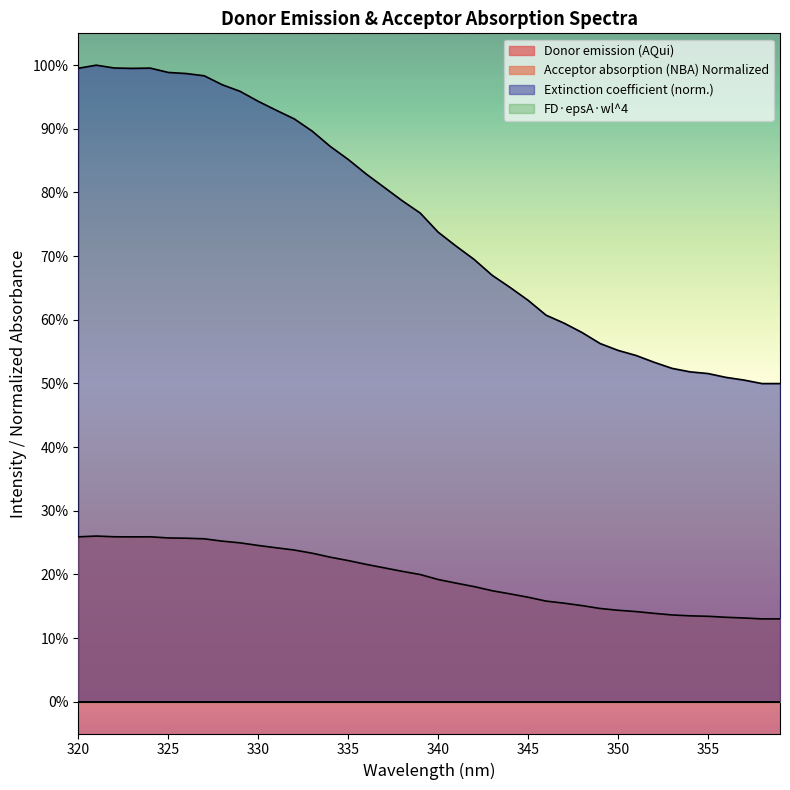

What is the difference between the Extinction coefficient (M-1cm-1) values at 341 and 345?

0.1